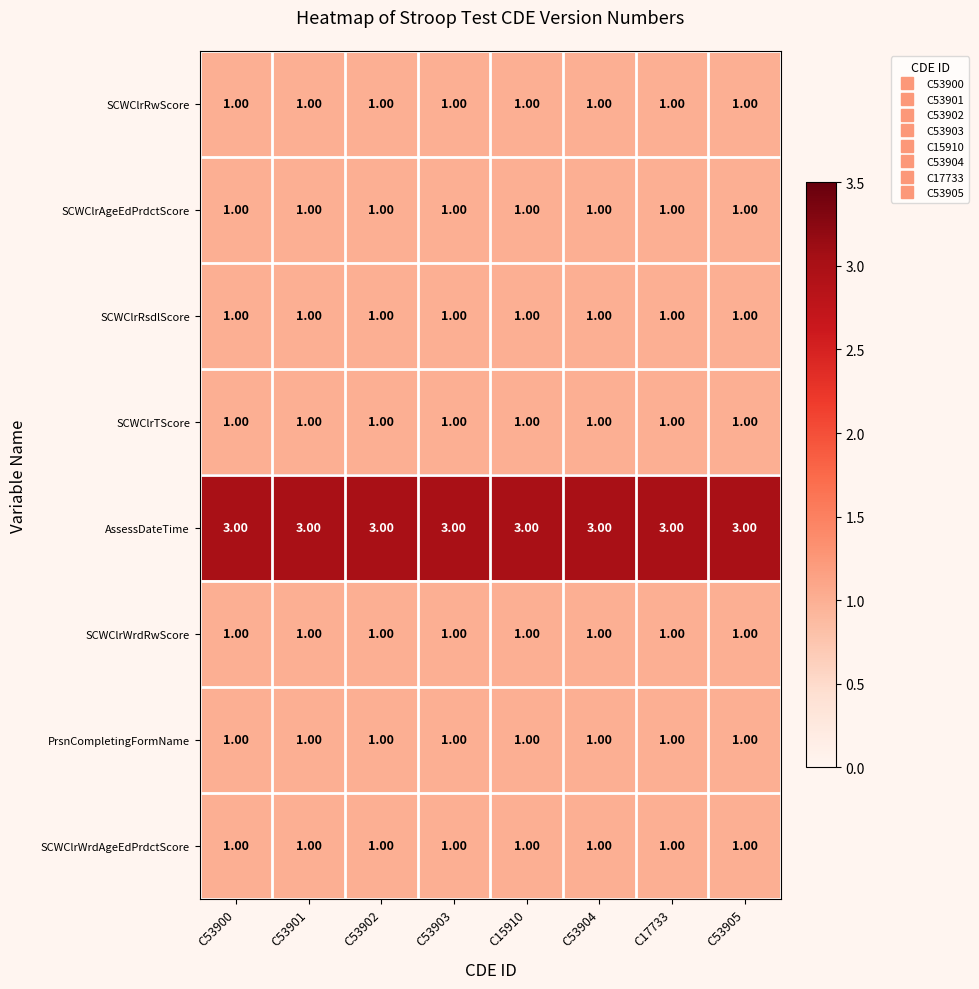

At how many categories does at least one series exceed 1?

8